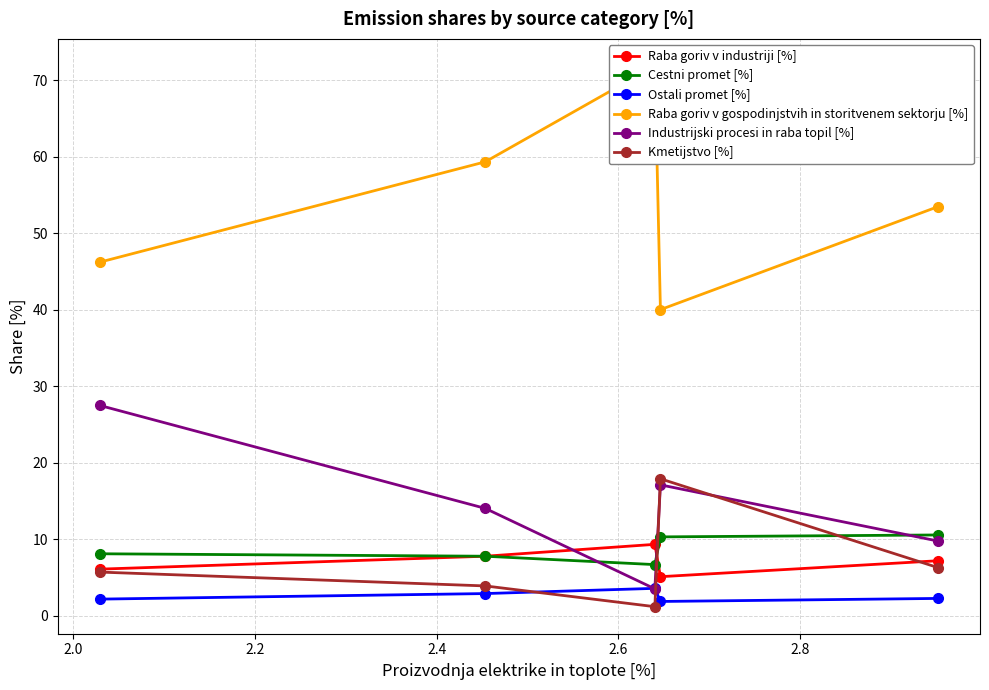

True or false: Industrijski procesi in raba topil [%] has more than 0 interior local peaks.

True